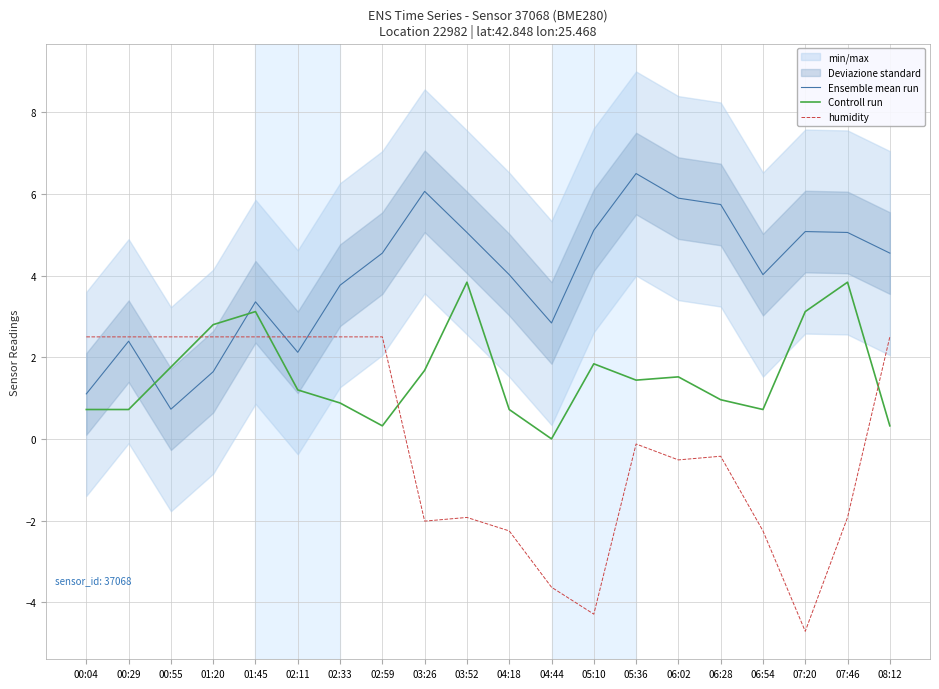

The value of humidity at 02:11 is 2.5. True or false?

True